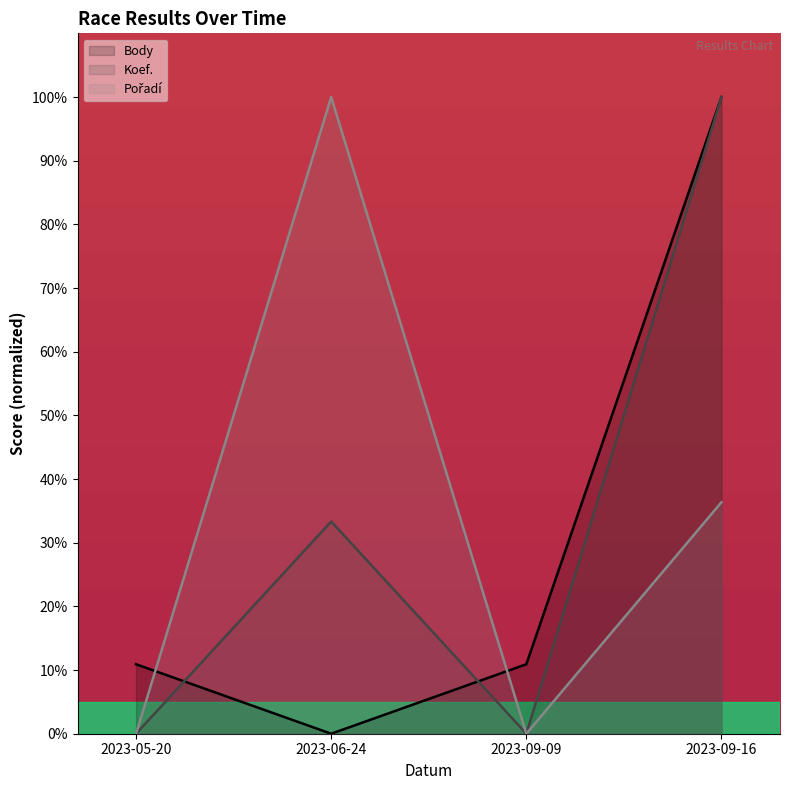

What is the highest value of the Body series?

100.0